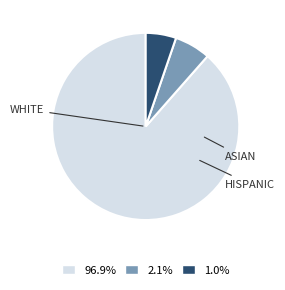

Is there a majority slice in this chart?

Yes